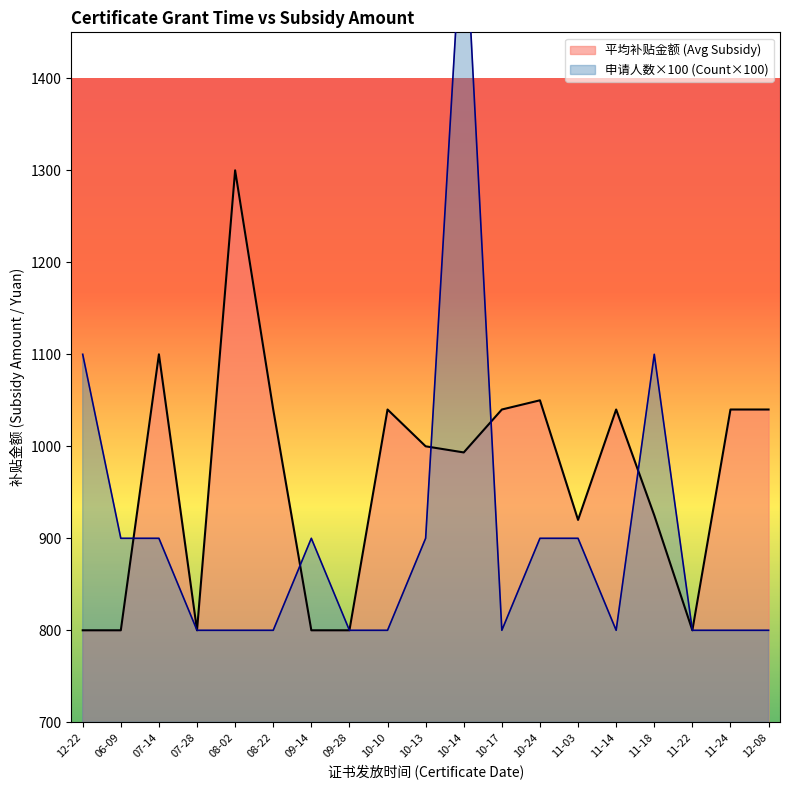

The 平均补贴金额 (Avg Subsidy) series shows 187.2 at 09-28. True or false?

False